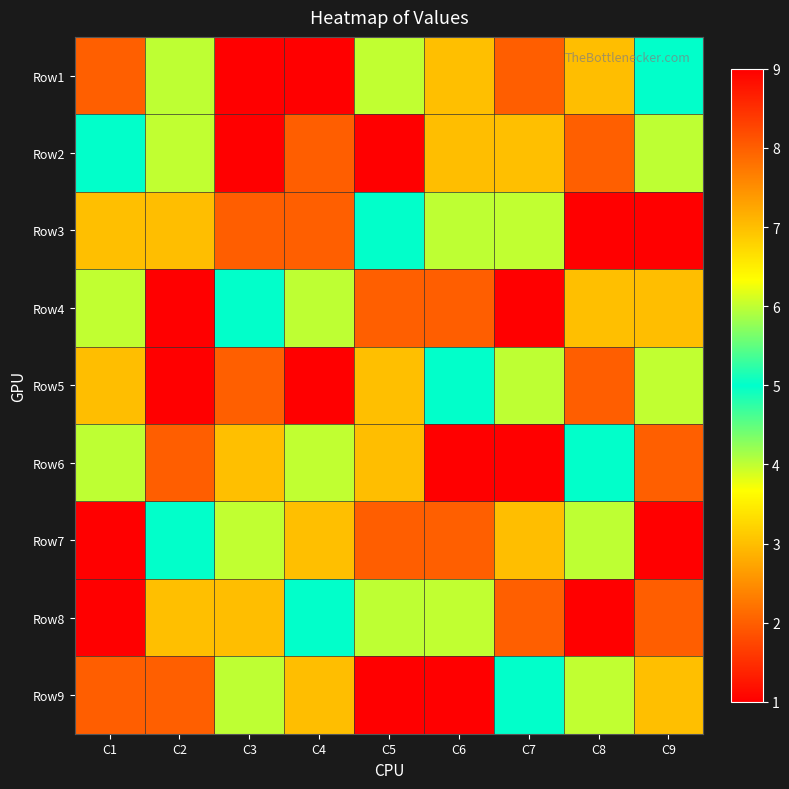

Reading left to right, what are all the values shown in this chart?

Row1: C1=2	C2=4	C3=9	C4=1	C5=6	C6=3	C7=8	C8=7	C9=5
Row2: C1=5	C2=6	C3=1	C4=8	C5=9	C6=7	C7=3	C8=2	C9=4
Row3: C1=3	C2=7	C3=8	C4=2	C5=5	C6=4	C7=6	C8=1	C9=9
Row4: C1=6	C2=9	C3=5	C4=4	C5=2	C6=8	C7=1	C8=3	C9=7
Row5: C1=7	C2=1	C3=2	C4=9	C5=3	C6=5	C7=4	C8=8	C9=6
Row6: C1=4	C2=8	C3=3	C4=6	C5=7	C6=1	C7=9	C8=5	C9=2
Row7: C1=9	C2=5	C3=6	C4=3	C5=8	C6=2	C7=7	C8=4	C9=1
Row8: C1=1	C2=3	C3=7	C4=5	C5=4	C6=6	C7=2	C8=9	C9=8
Row9: C1=8	C2=2	C3=4	C4=7	C5=1	C6=9	C7=5	C8=6	C9=3